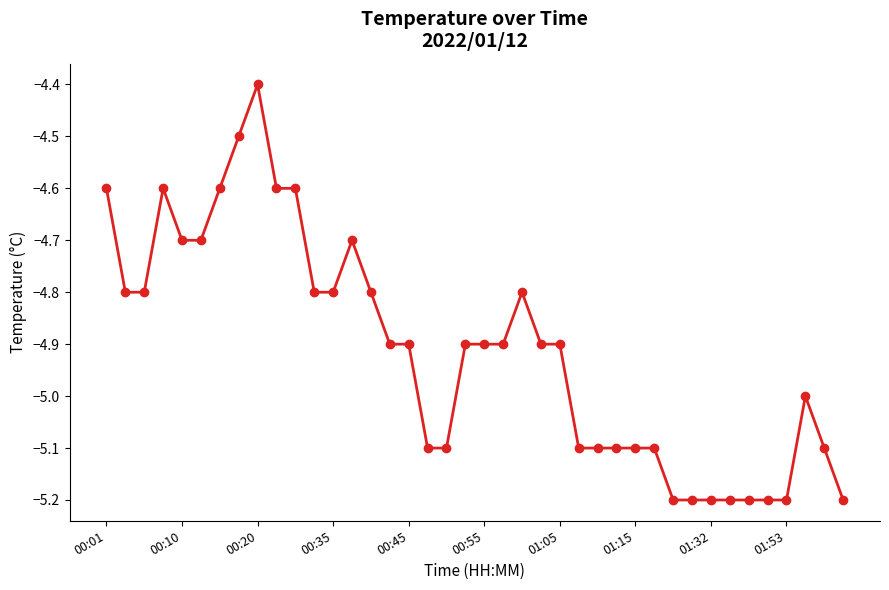

What is the value of the 11th point from the left?

-4.6